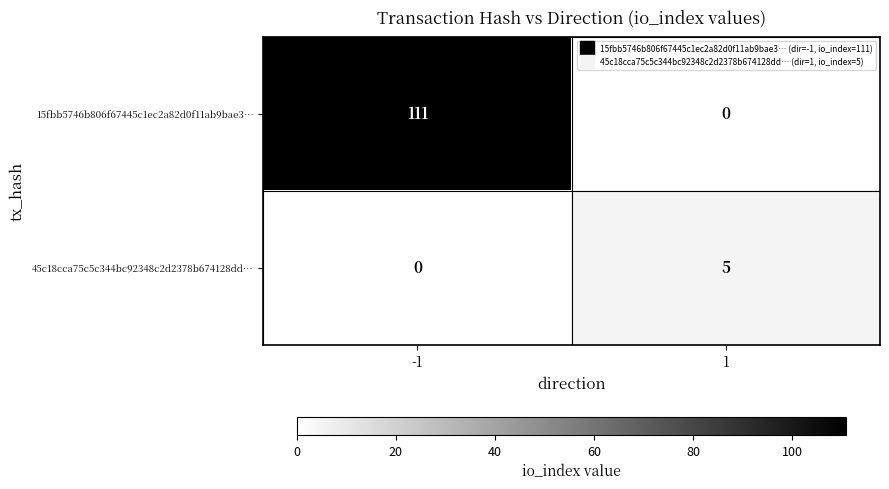

At which category is the sum across all series the highest?

-1